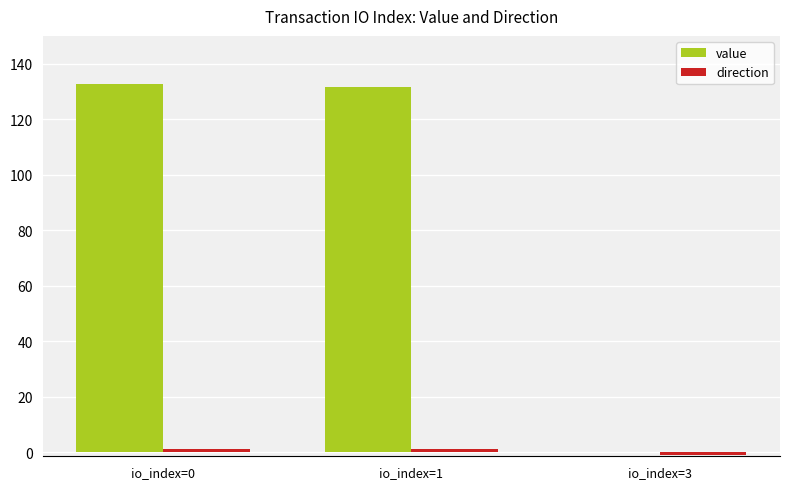

Which series has the largest total across all categories?

value